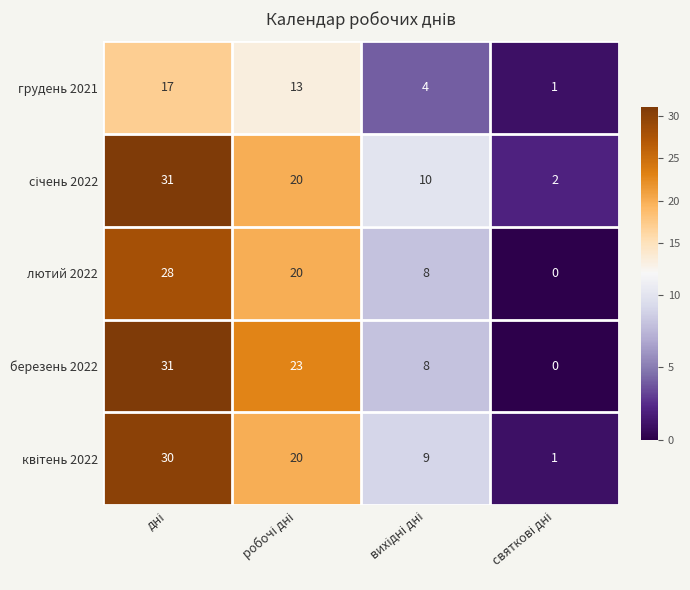

How many грудень 2021 values are between 4 and 17?

3